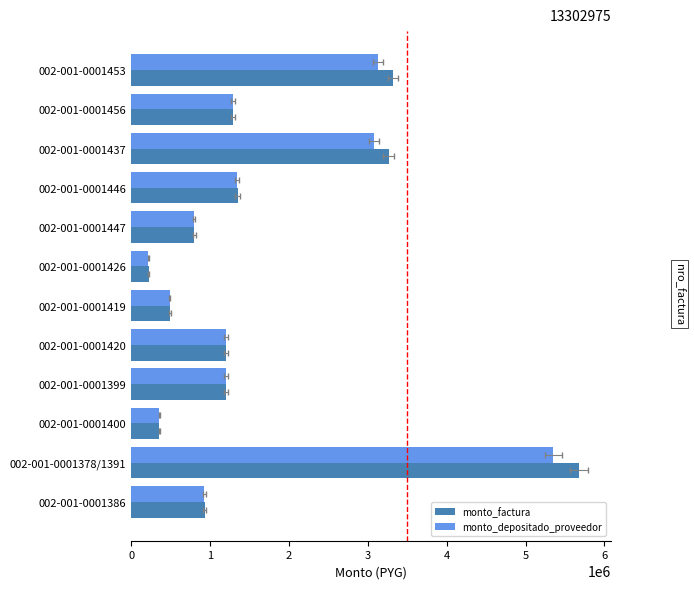

List the series in order of their peak value, highest first.

monto_factura, monto_depositado_proveedor